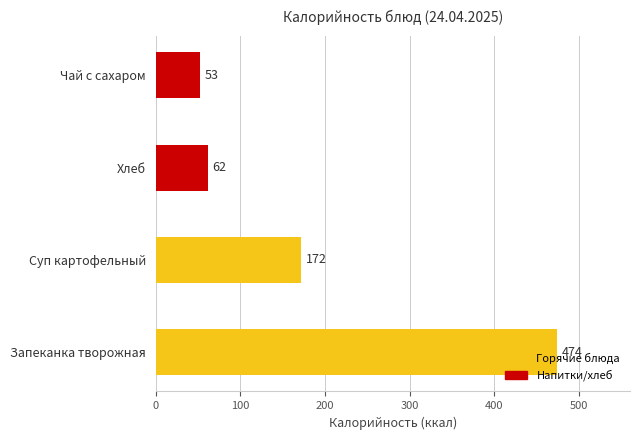

What value does the data have at Чай с сахаром, to the nearest 10?

50